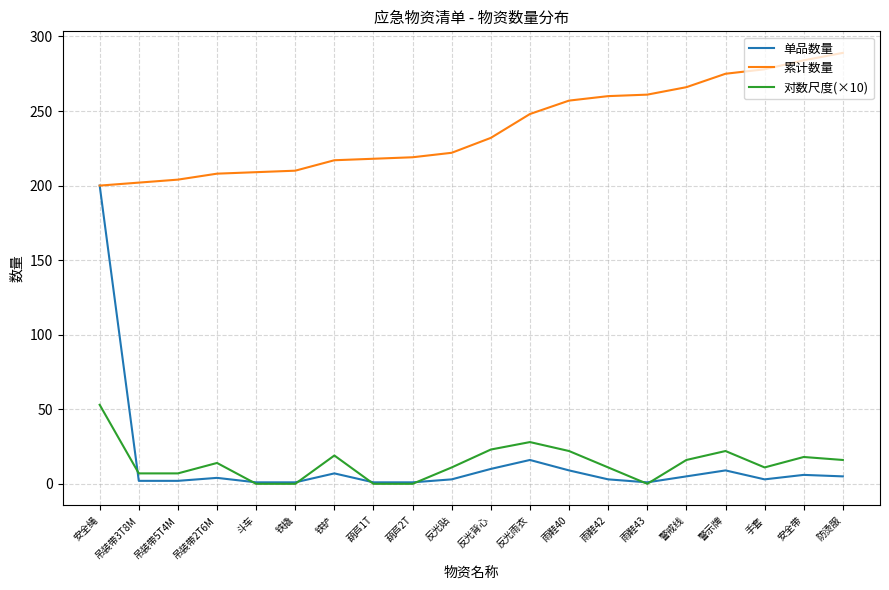

Rank the series by their maximum value, from highest to lowest.

累计数量, 单品数量, 对数尺度(×10)